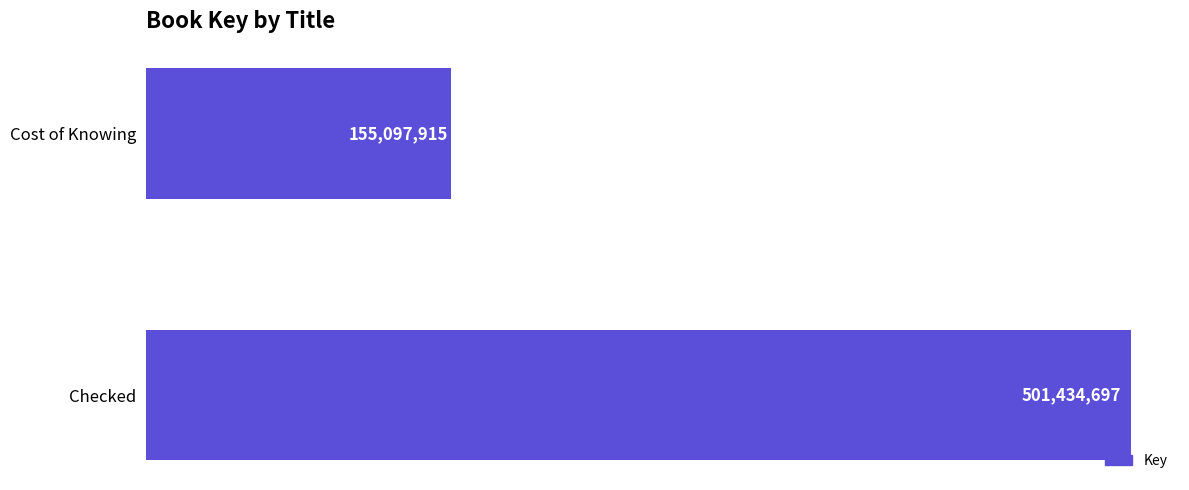

Does the chart contain any negative values?

No